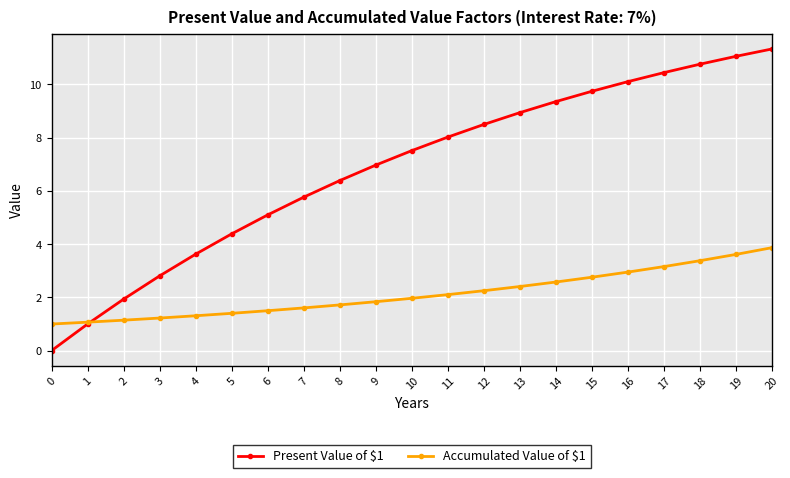

Is this an area chart (filled region under the line)?

No